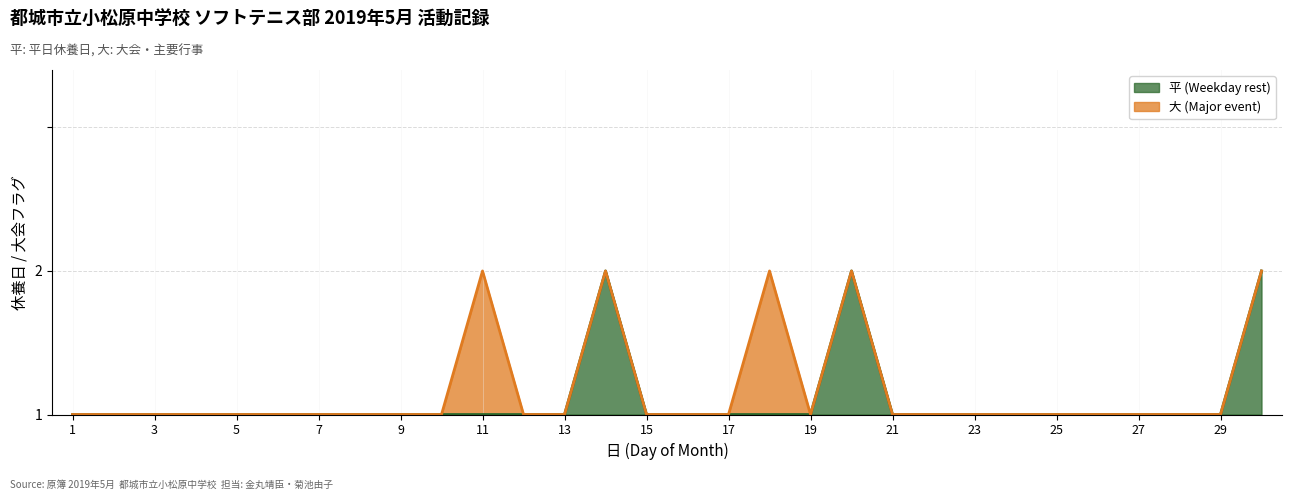

List the labels in order of value, smallest first.

1, 2, 3, 4, 5, 6, 7, 8, 9, 10, 11, 12, 13, 15, 16, 17, 18, 19, 21, 22, 23, 24, 25, 26, 27, 28, 29, 14, 20, 30